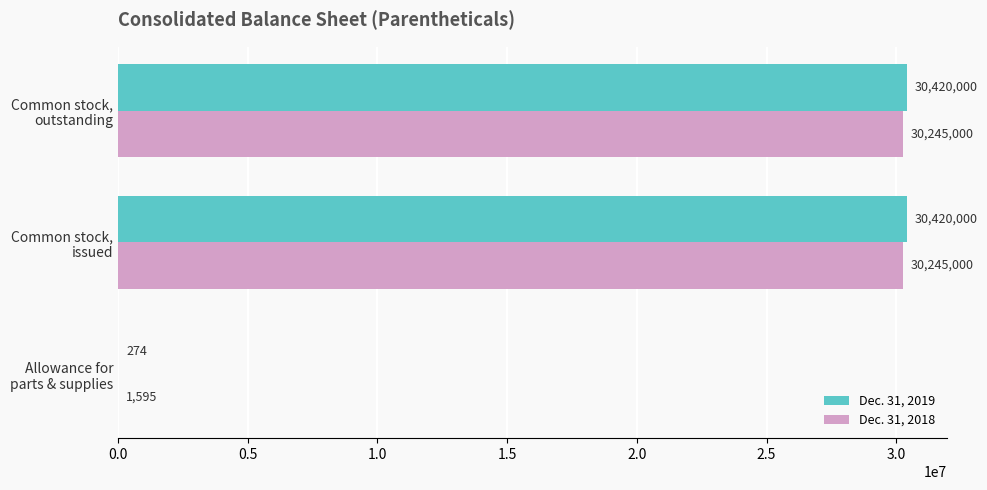

Which series has the largest total across all categories?

Dec. 31, 2019